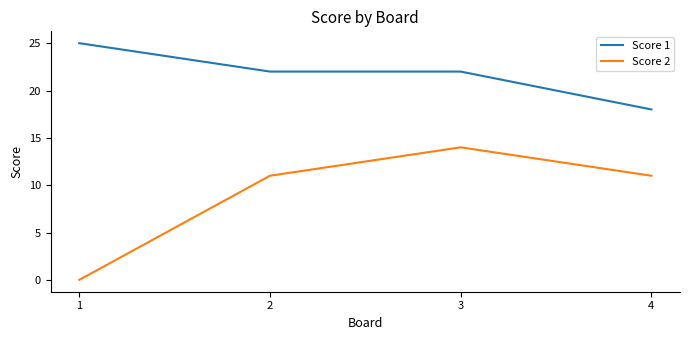

At which label does Score 1 reach its minimum?

4